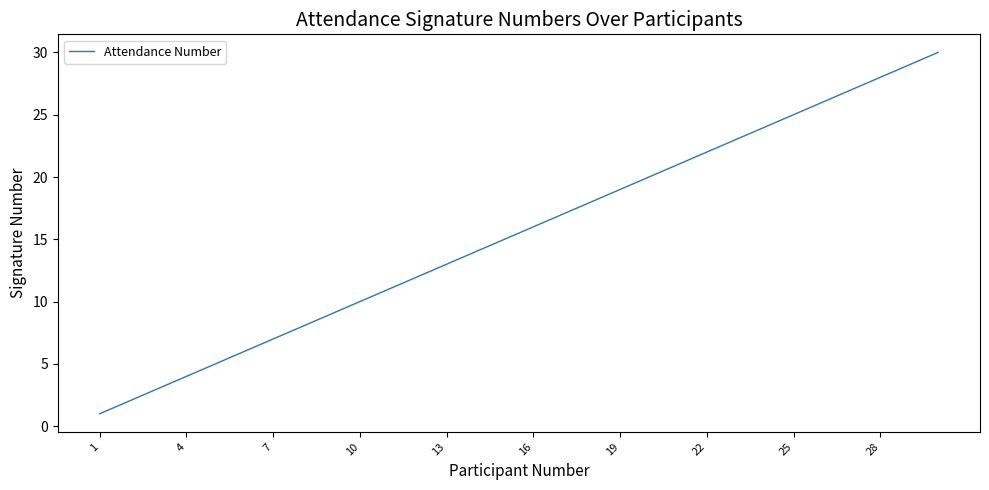

What is the maximum value shown in the chart?

30